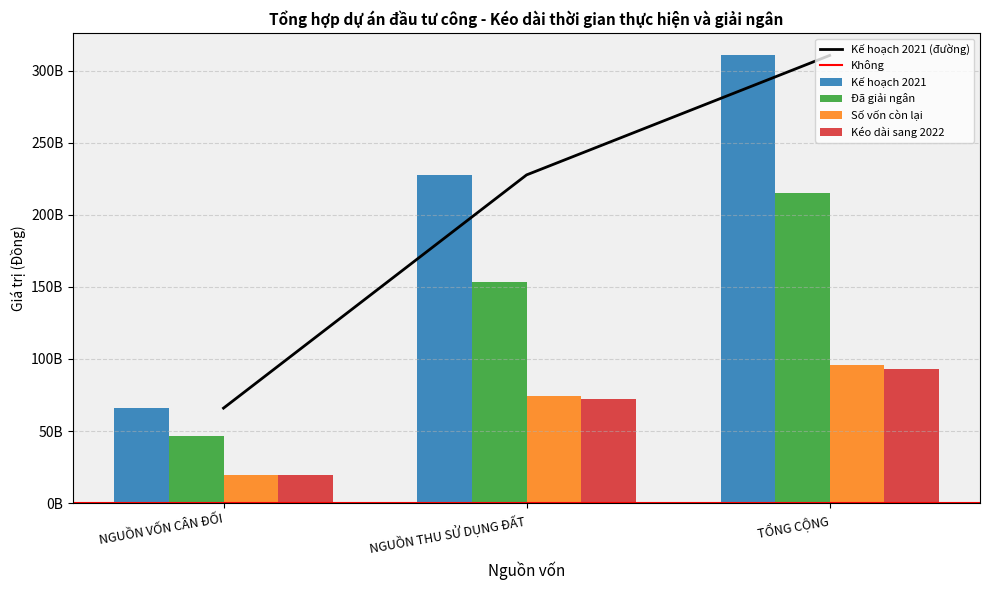

Count the Số vốn còn lại values in the range 19634393582 to 95819014701.

3